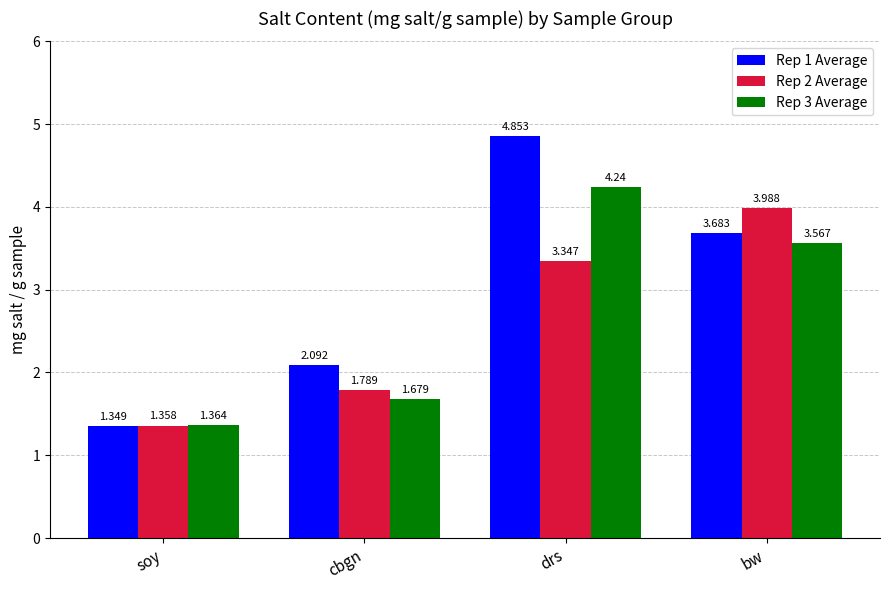

Are the bars horizontal?

No